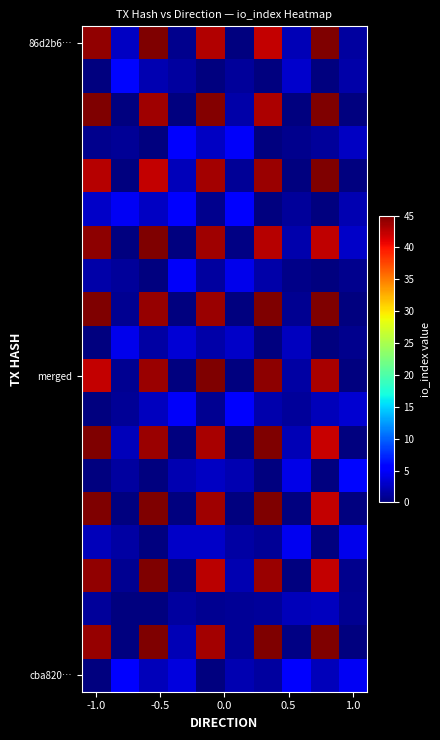

Count the number of categories in the chart.

10